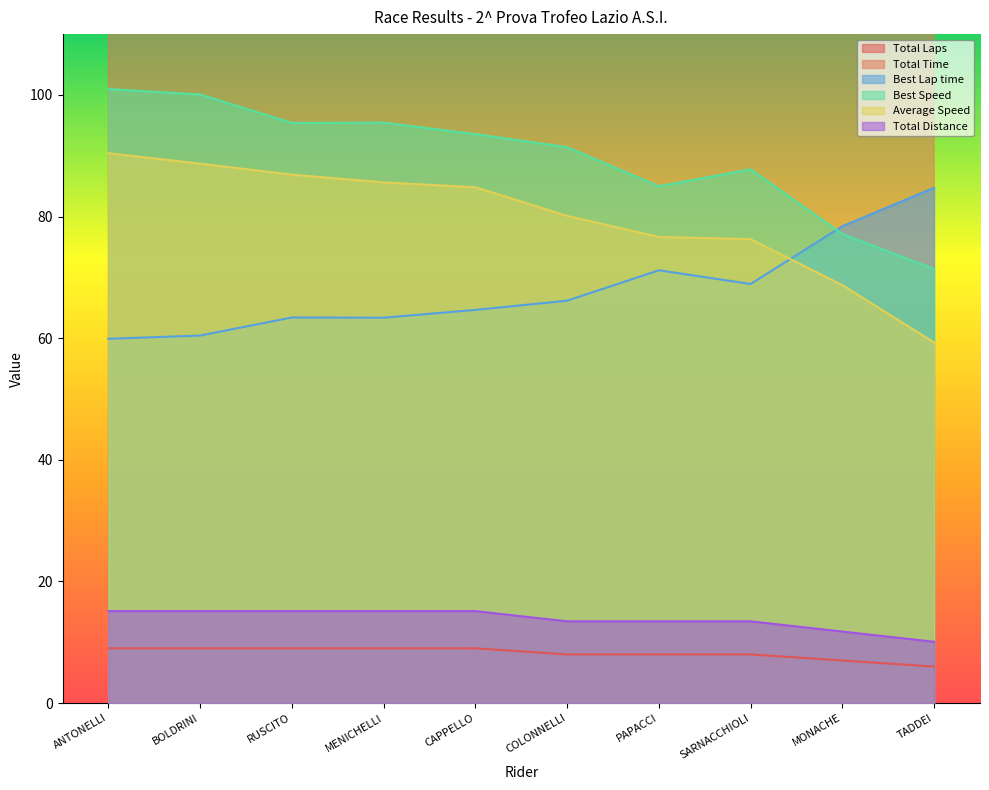

What value does the Total Laps series have at ANTONELLI?

9.0